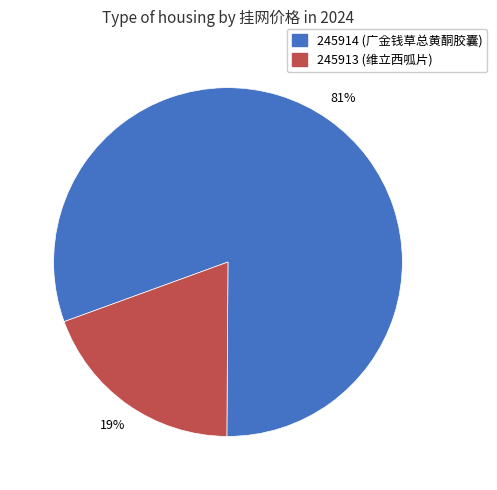

Which category has the smallest portion of the pie?

245913